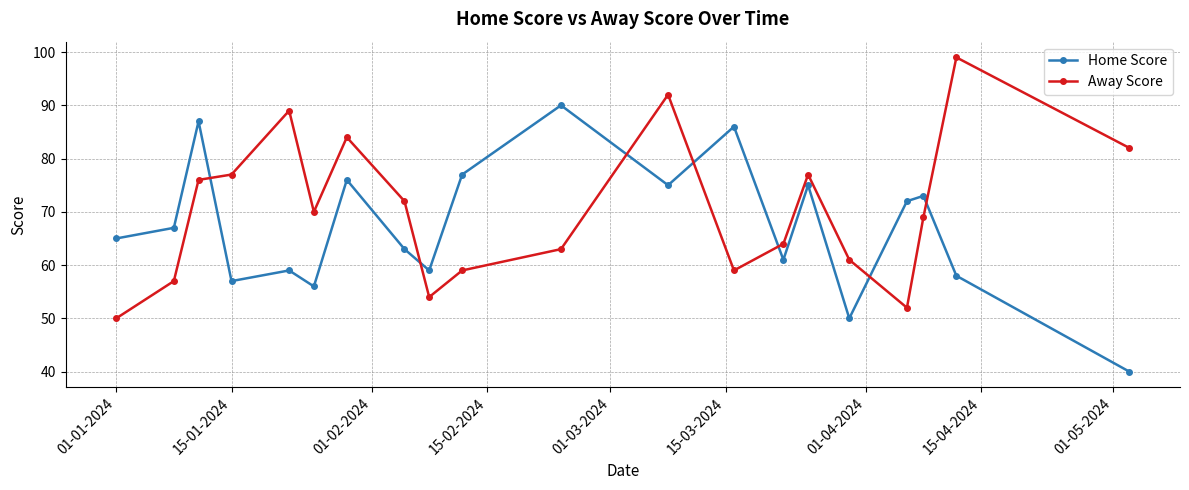

What is the sum of all Away Score values?

1406